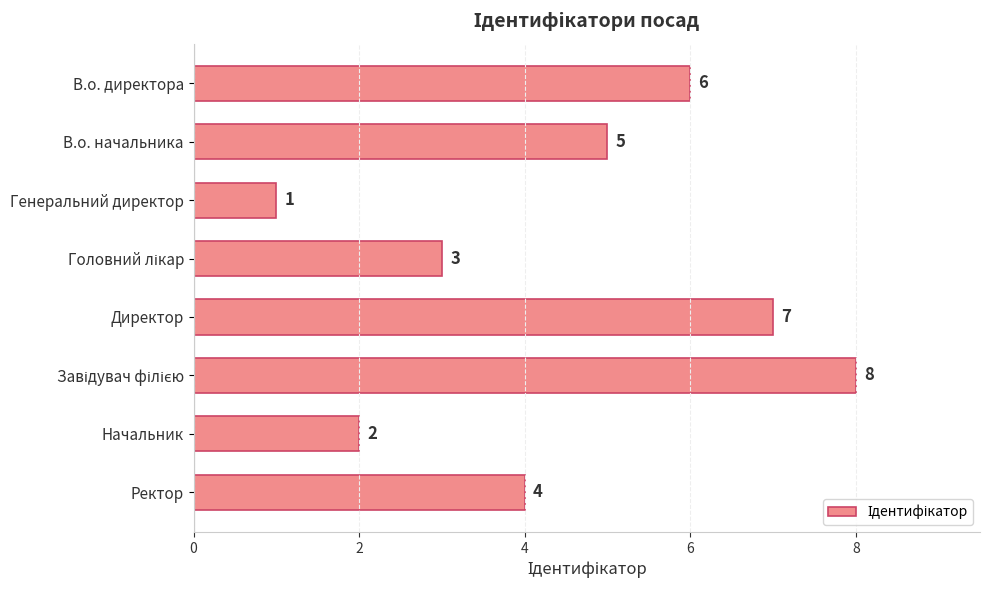

How many distinct data groups are displayed?

1